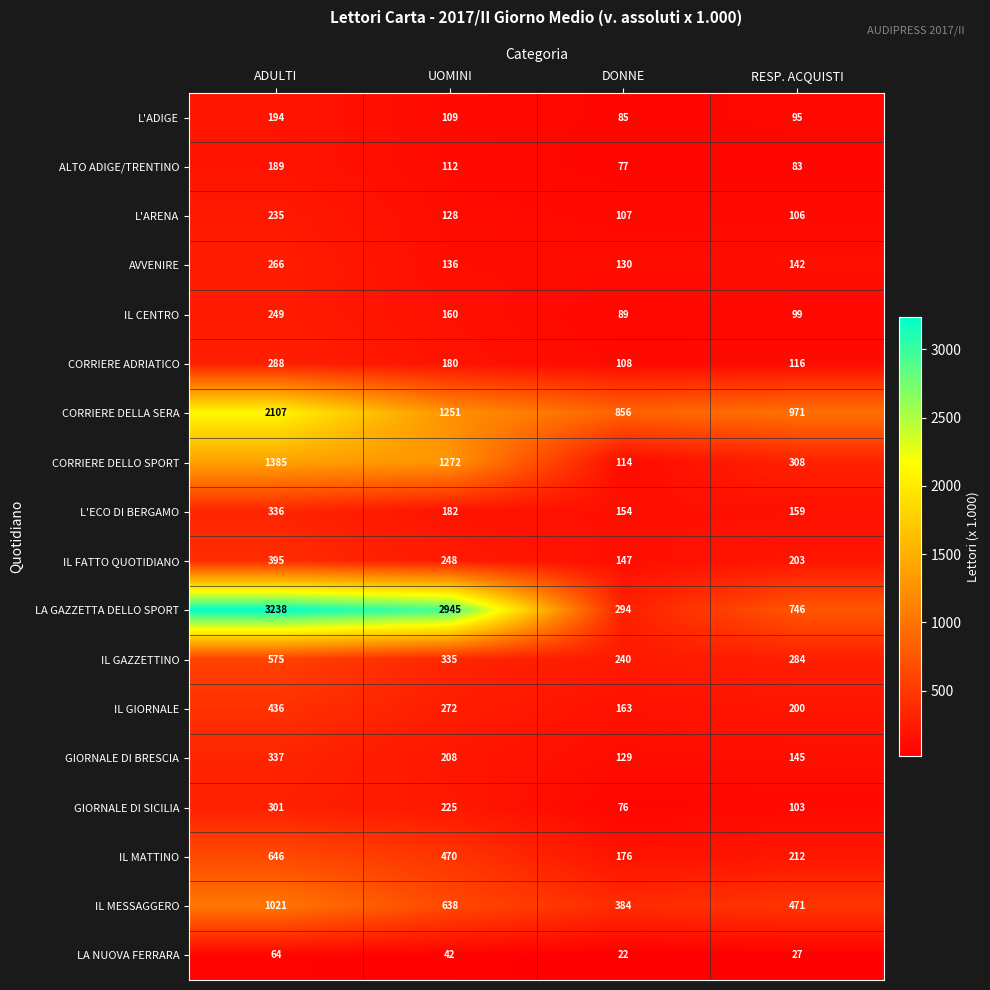

Is it true that LA GAZZETTA DELLO SPORT equals 294 at DONNE?

True